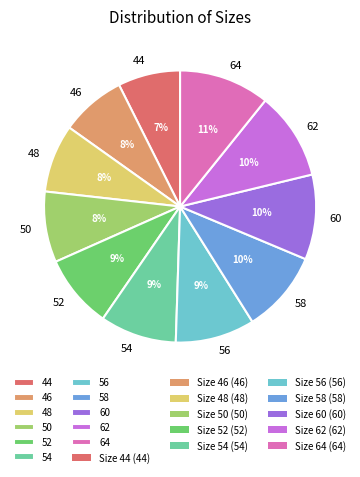

How many slices are in this pie chart?

11